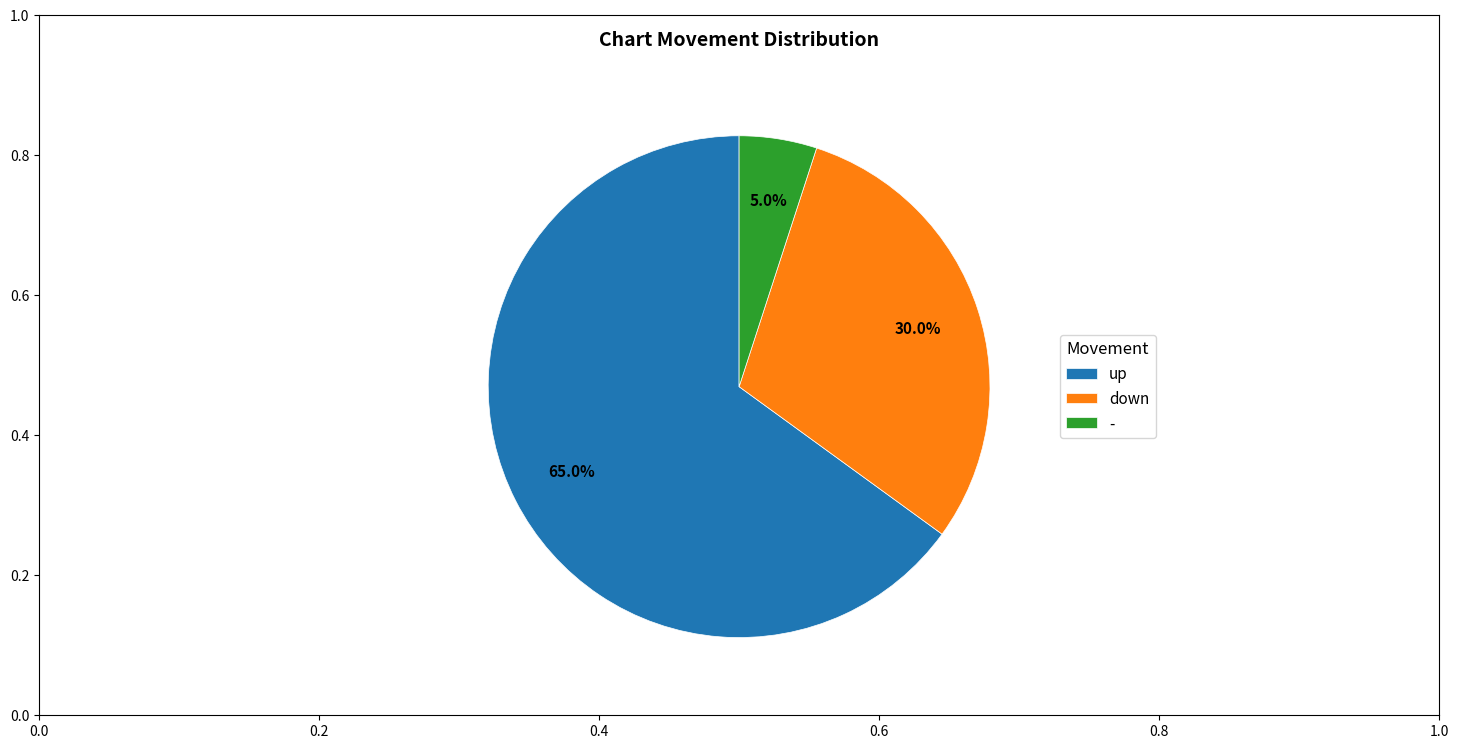

What is the ratio of the value at up to the value at down?

2.2